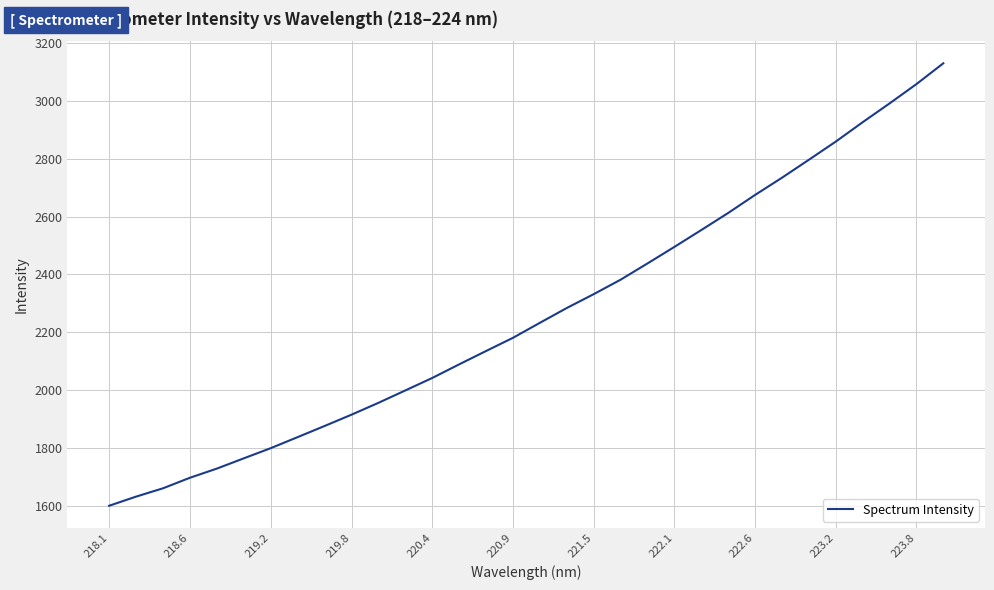

Does the chart have visible grid lines?

Yes